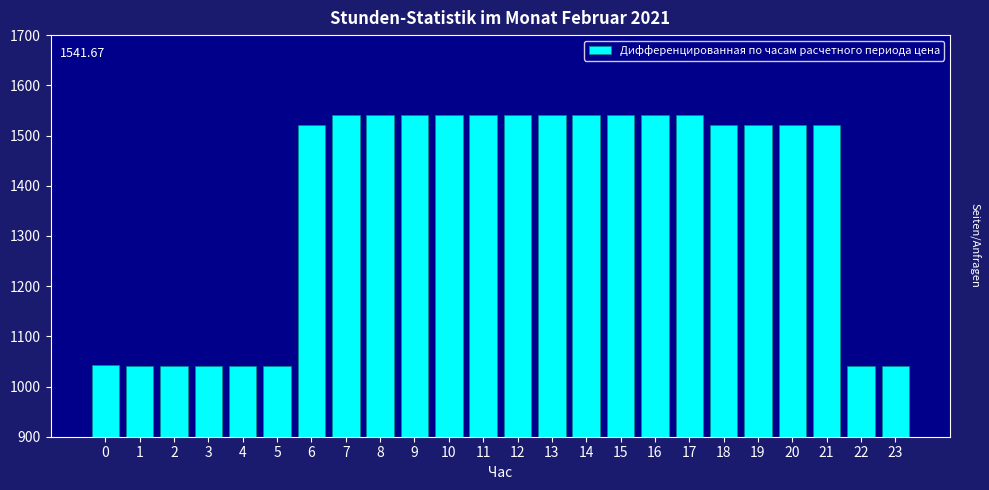

What is the ratio of the value at 14 to the value at 19?

1.0